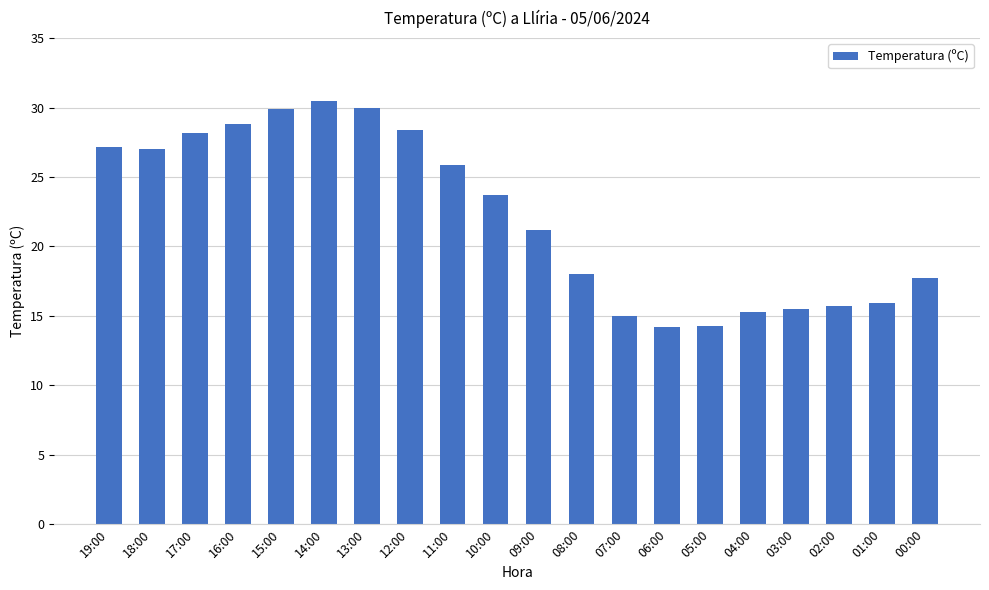

Is it true that the value at 14:00 is 30.5?

True